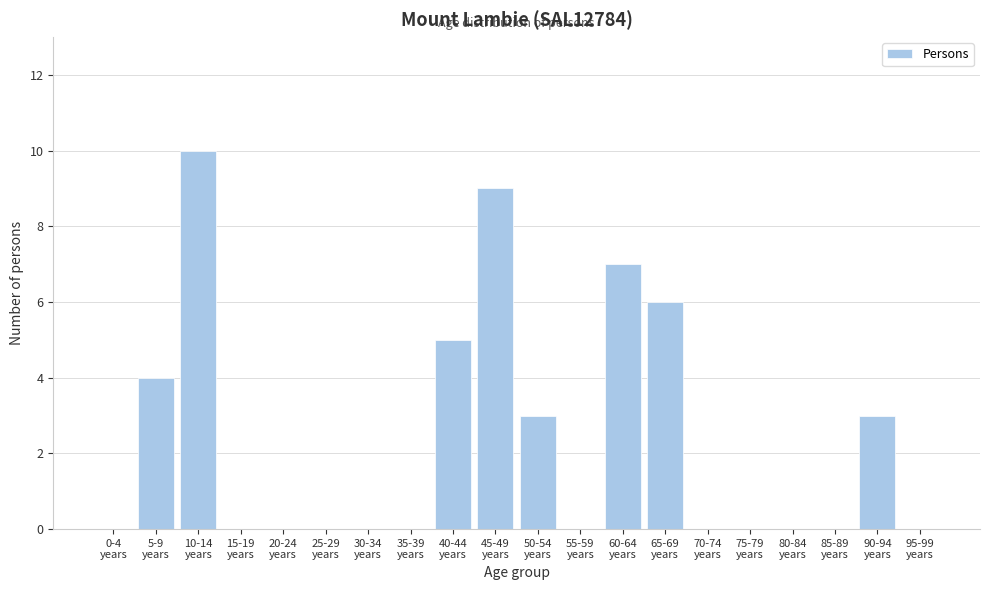

What is the greatest value displayed?

10